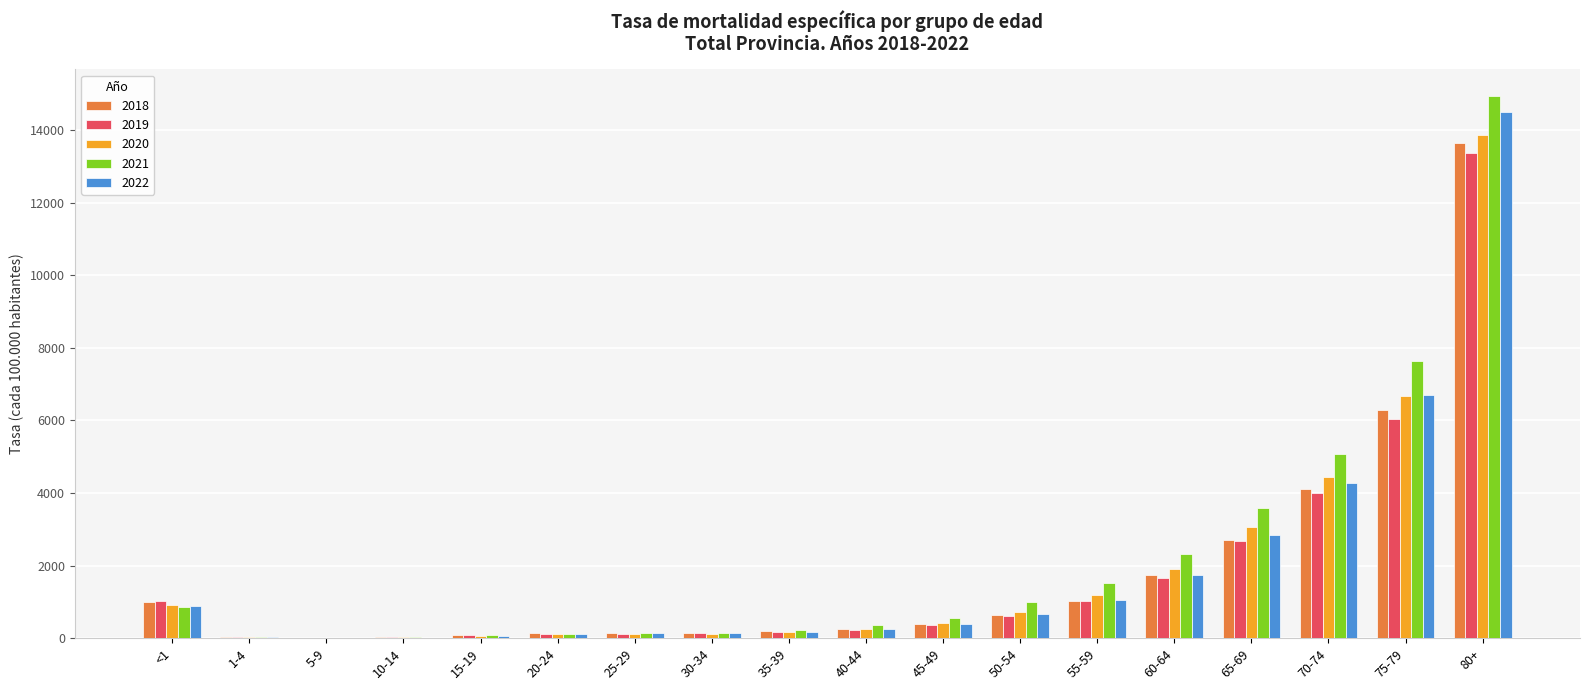

What is the average value of the 2018 series?

1807.1